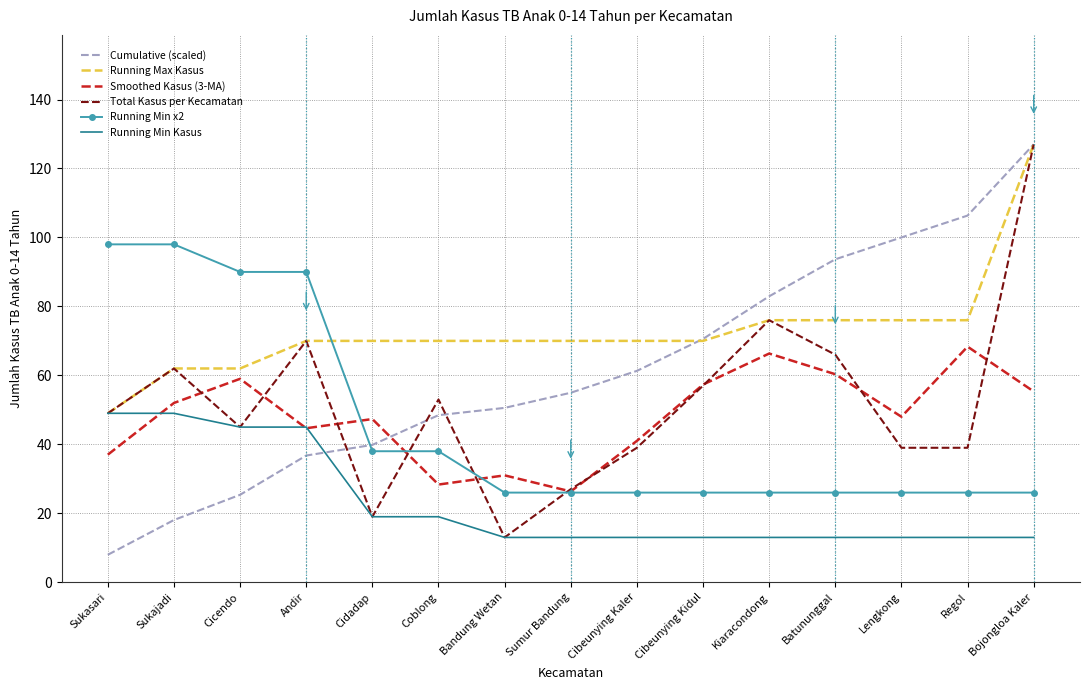

True or false: Running Max Kasus and Running Min x2 intersect in this chart.

True